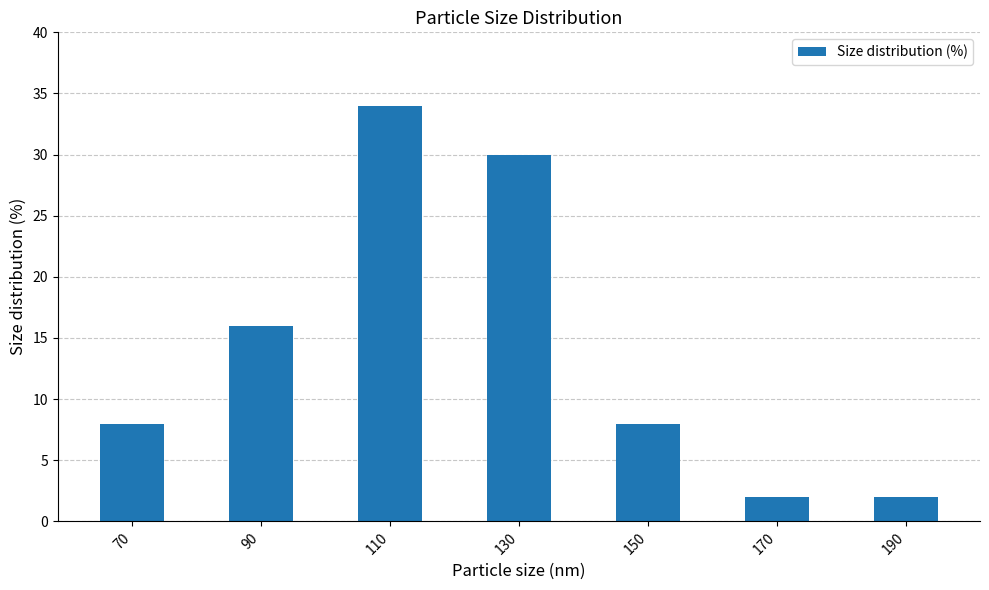

Which category has the highest value across all series?

110